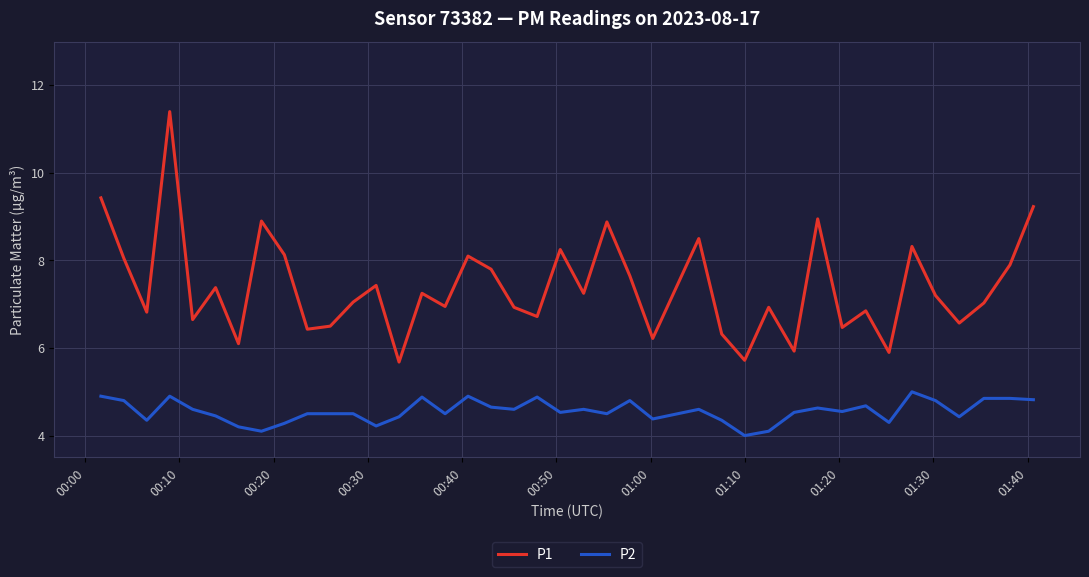

What is the difference between the maximum and minimum values in the P1 series?

5.7